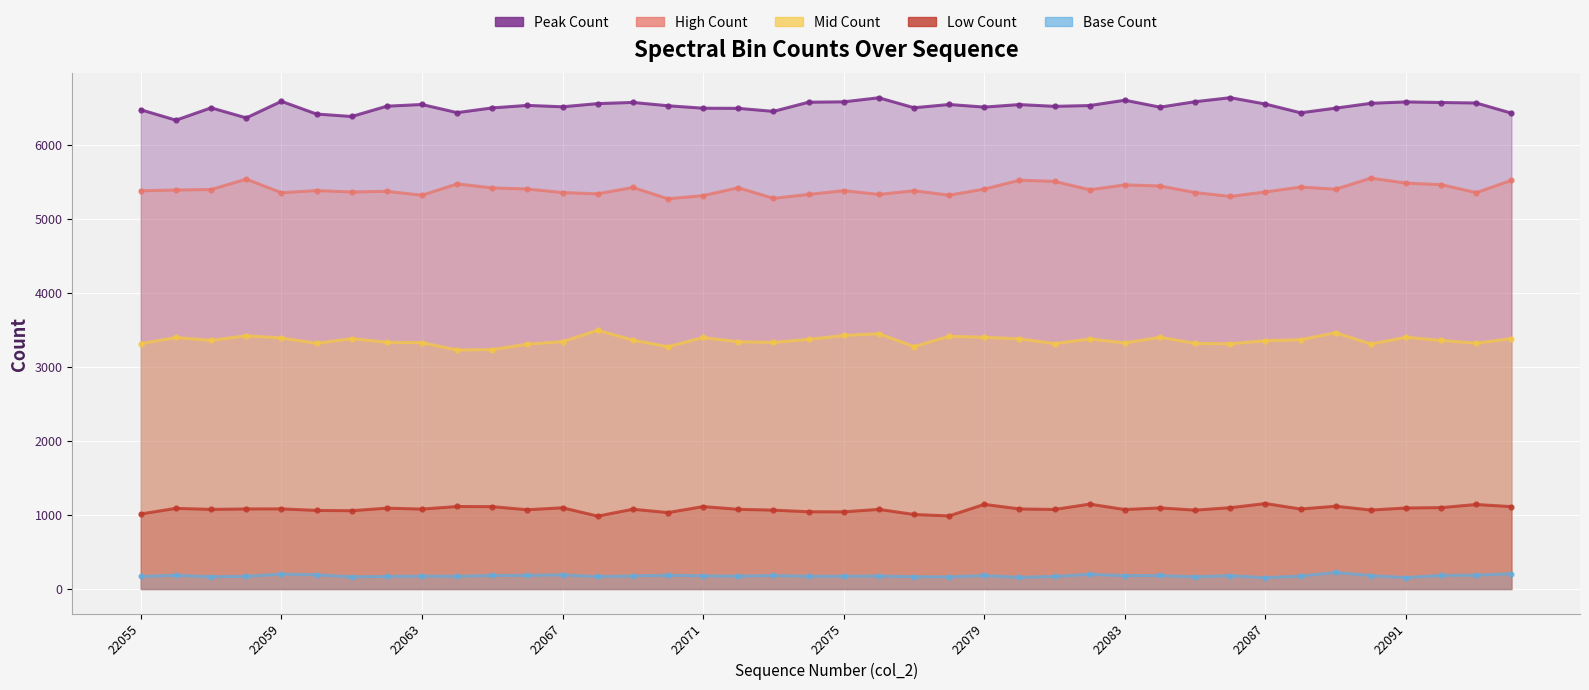

Which series has the largest total across all categories?

Peak Count